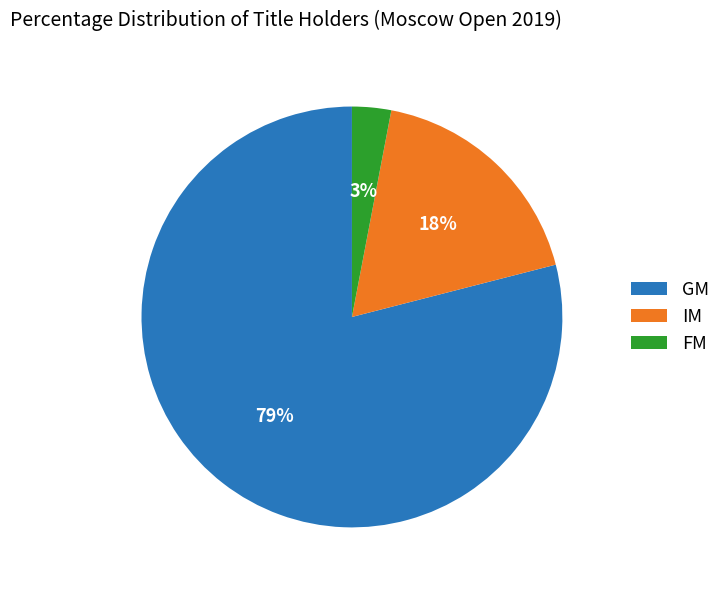

Between GM and IM, which is larger?

GM